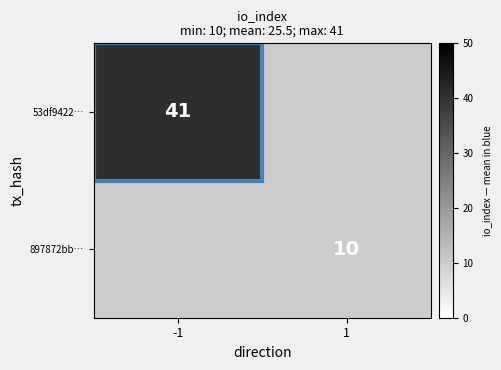

What is the smallest value displayed?

10.0